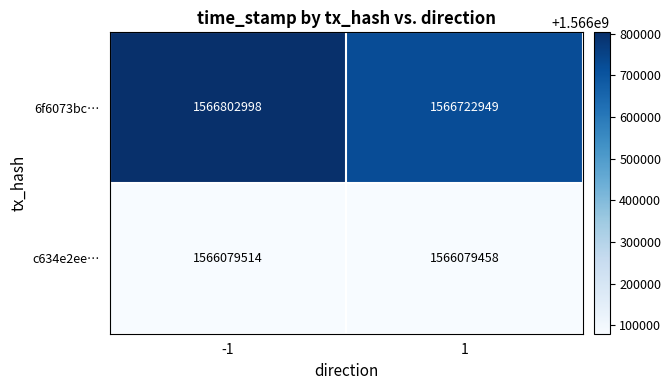

Between -1 and 1, which series saw the biggest shift?

6f6073bc…